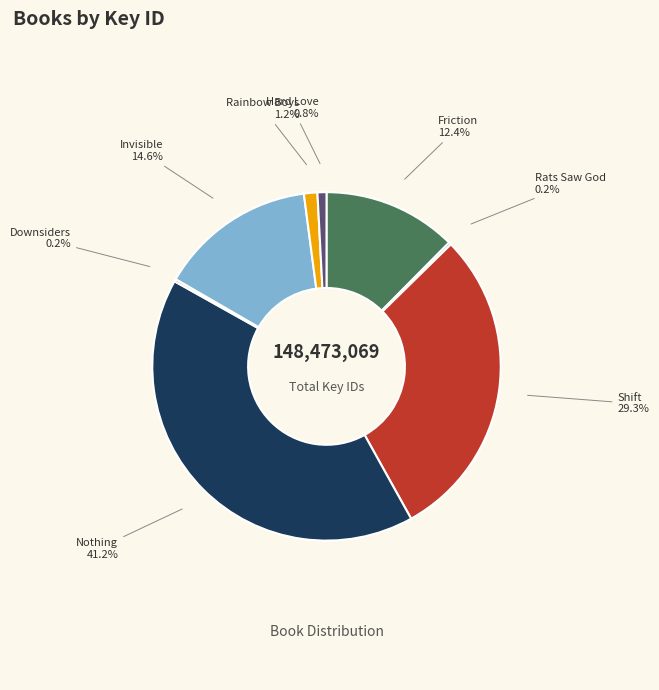

Is Friction the majority of the pie?

No